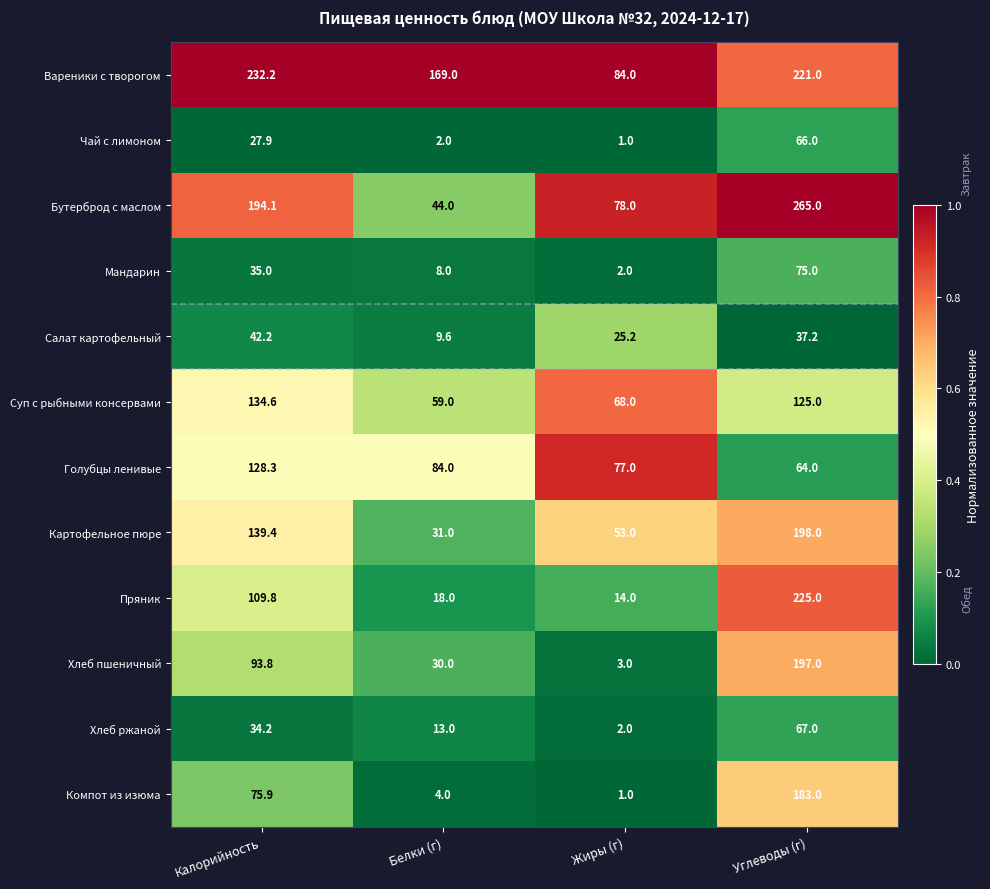

What is the average value of the Мандарин series?

30.0